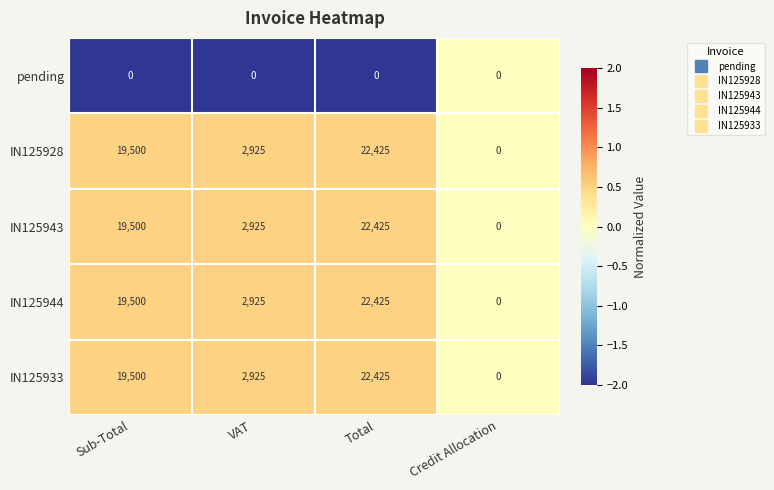

Reading left to right, list all the values displayed in this chart.

pending: Sub-Total=0	VAT=0	Total=0	Credit Allocation=0
IN125928: Sub-Total=19500	VAT=2925	Total=22425	Credit Allocation=0
IN125943: Sub-Total=19500	VAT=2925	Total=22425	Credit Allocation=0
IN125944: Sub-Total=19500	VAT=2925	Total=22425	Credit Allocation=0
IN125933: Sub-Total=19500	VAT=2925	Total=22425	Credit Allocation=0